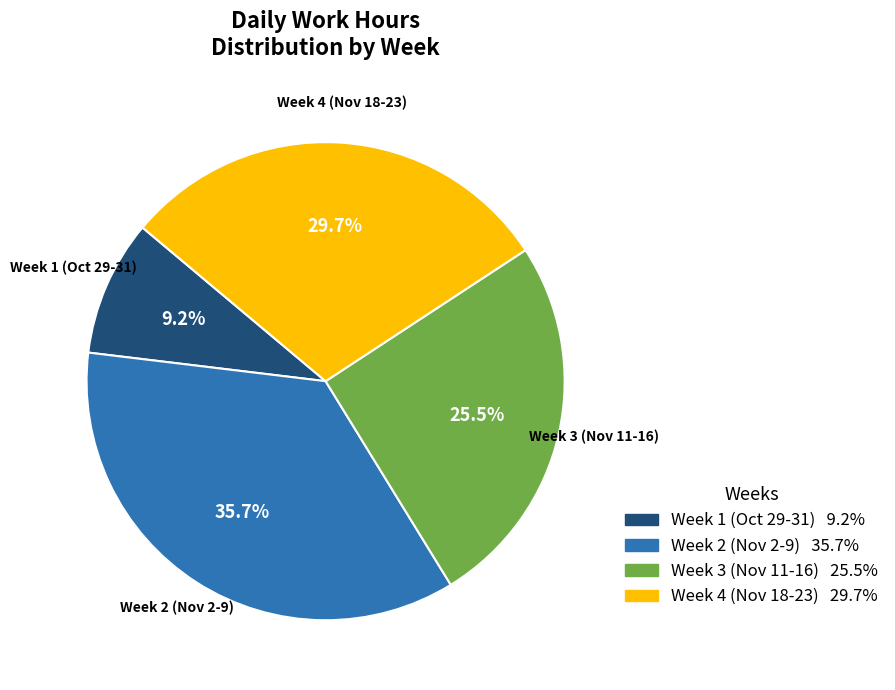

Does any single category account for the majority?

No